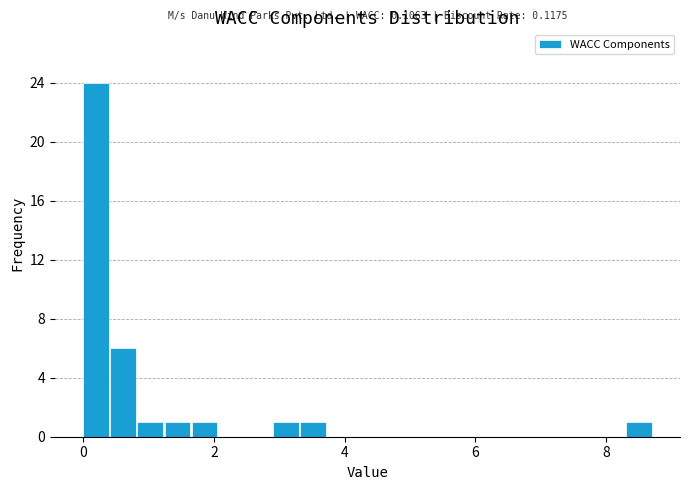

Around what value on the x-axis is the tallest bar? Give the approximate position of its centre, as read against the axis.

0.2